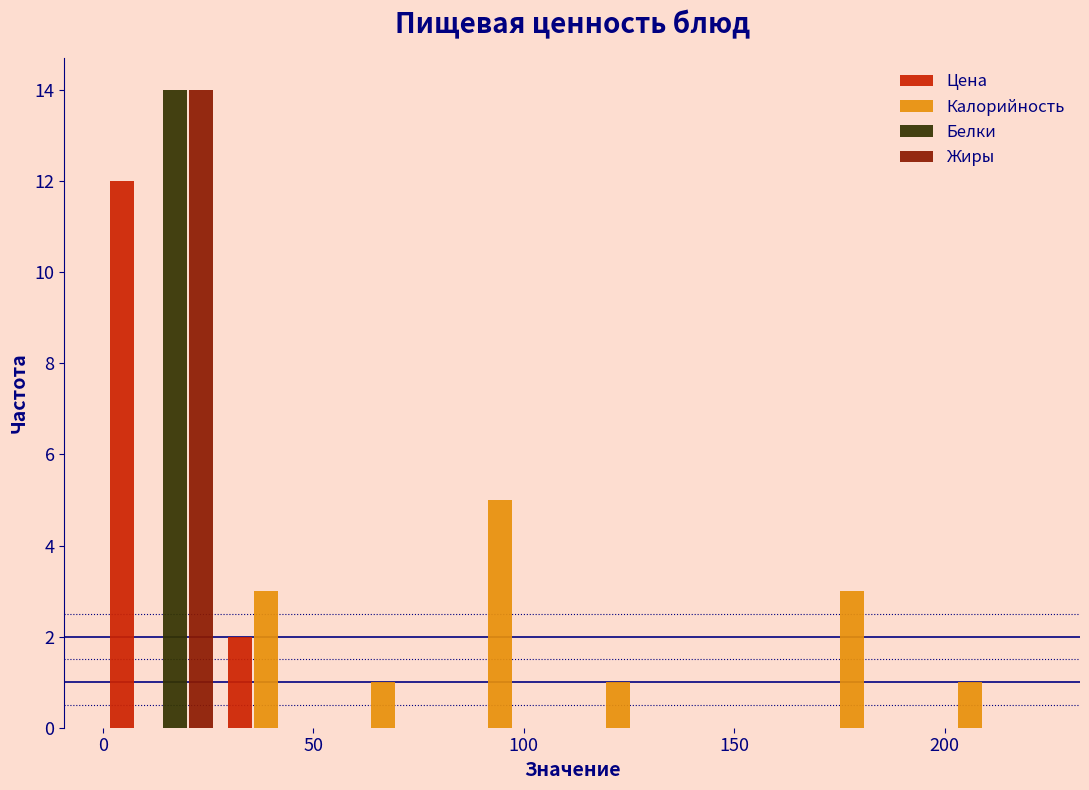

Reading left to right, transcribe this chart: for each range on the x-axis, give the height of each series' bar. Neither the bar edges nor the heights are printed on the chart, so give them approximately, as read against the axes.

0 to 30: Цена=12	Калорийность=0	Белки=14	Жиры=14
30 to 55: Цена=2	Калорийность=3	Белки=0	Жиры=0
55 to 85: Цена=0	Калорийность=1	Белки=0	Жиры=0
85 to 110: Цена=0	Калорийность=5	Белки=0	Жиры=0
110 to 140: Цена=0	Калорийность=1	Белки=0	Жиры=0
140 to 165: Цена=0	Калорийность=0	Белки=0	Жиры=0
165 to 195: Цена=0	Калорийность=3	Белки=0	Жиры=0
195 to 225: Цена=0	Калорийность=1	Белки=0	Жиры=0